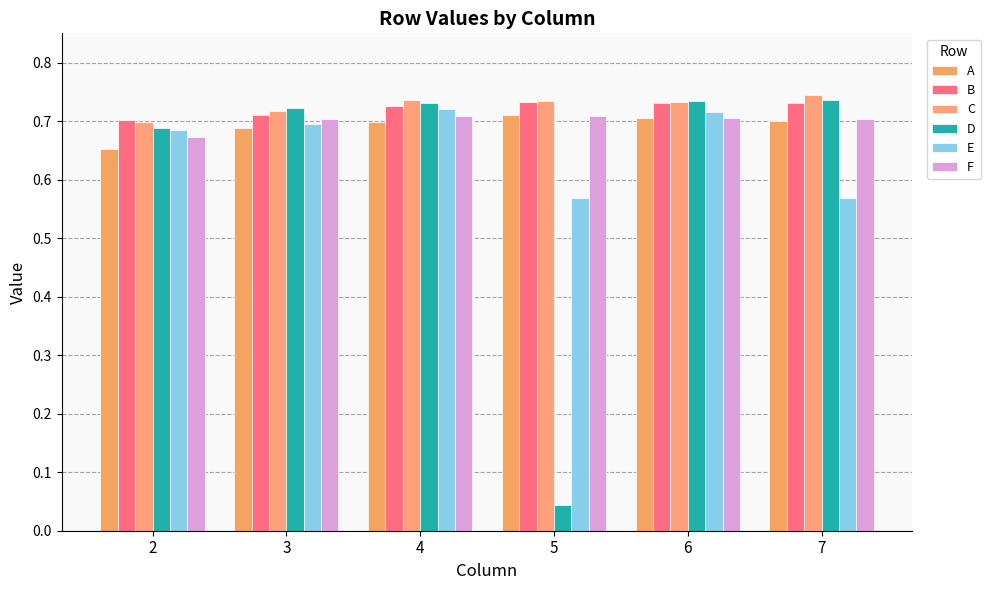

What is the value of the C bar at the 2nd from the left?

0.7